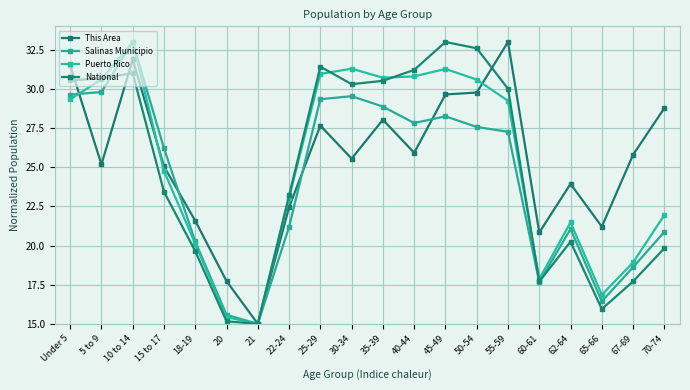

Which series changed the most between 25-29 and 70-74?

National